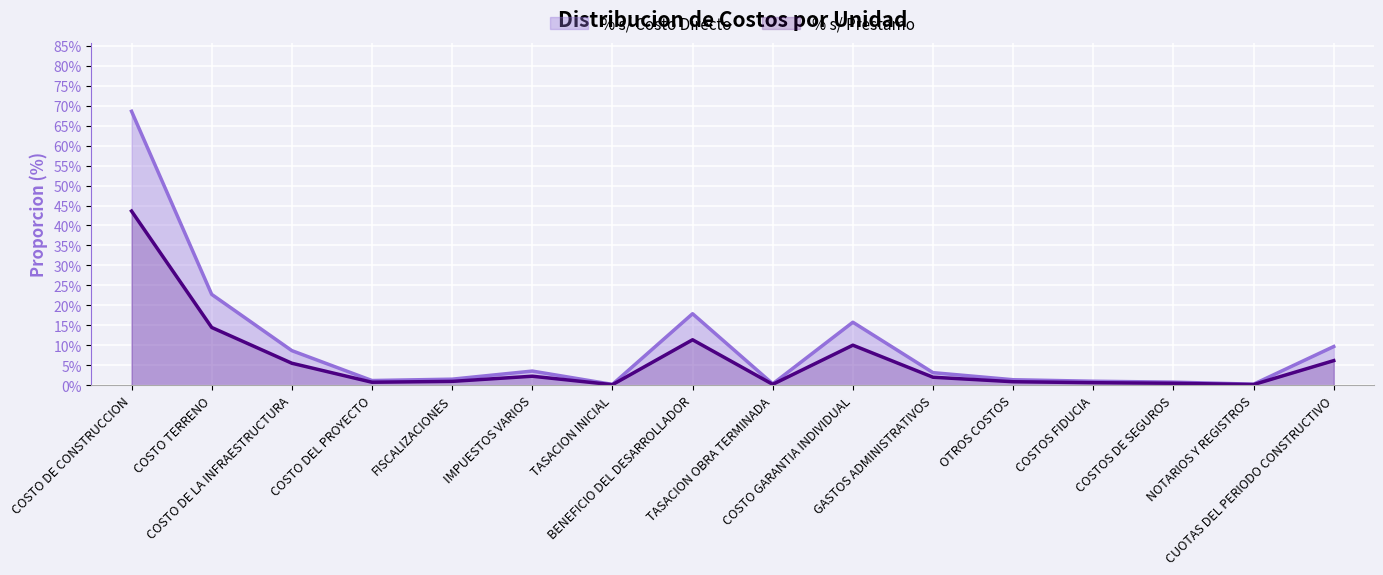

Between FISCALIZACIONES and COSTO DEL PROYECTO, which is larger?

FISCALIZACIONES